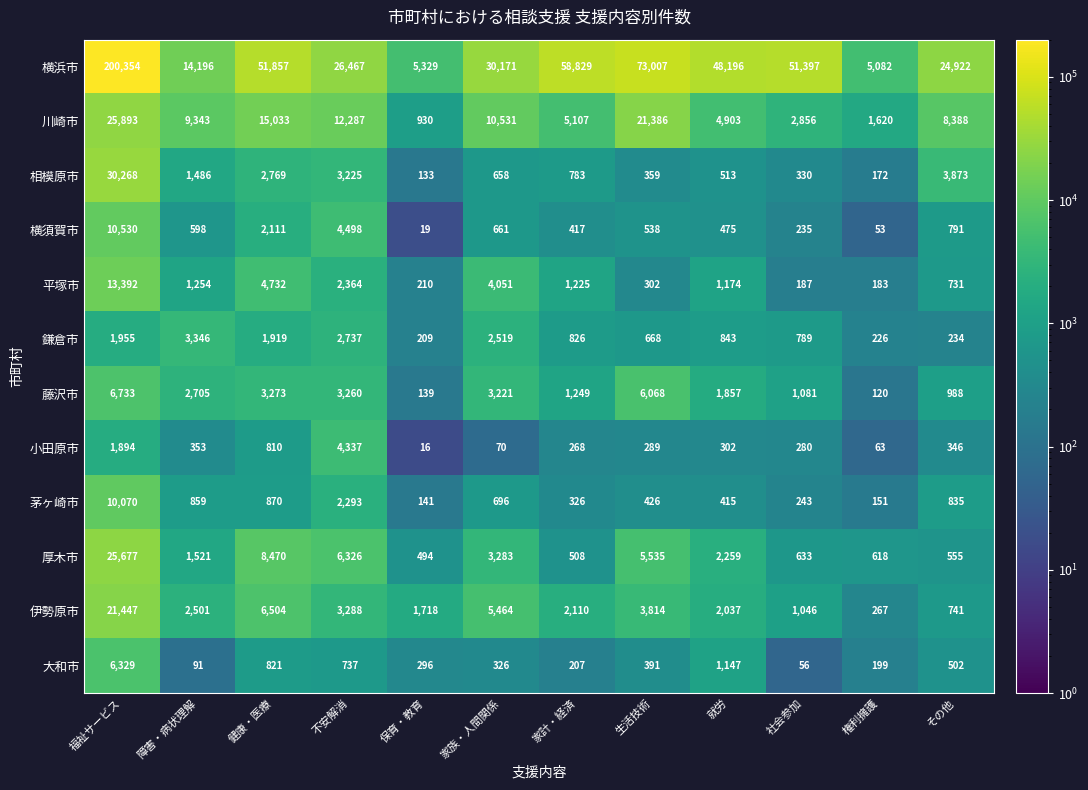

What is the difference between the maximum and minimum values in the 小田原市 series?

4321